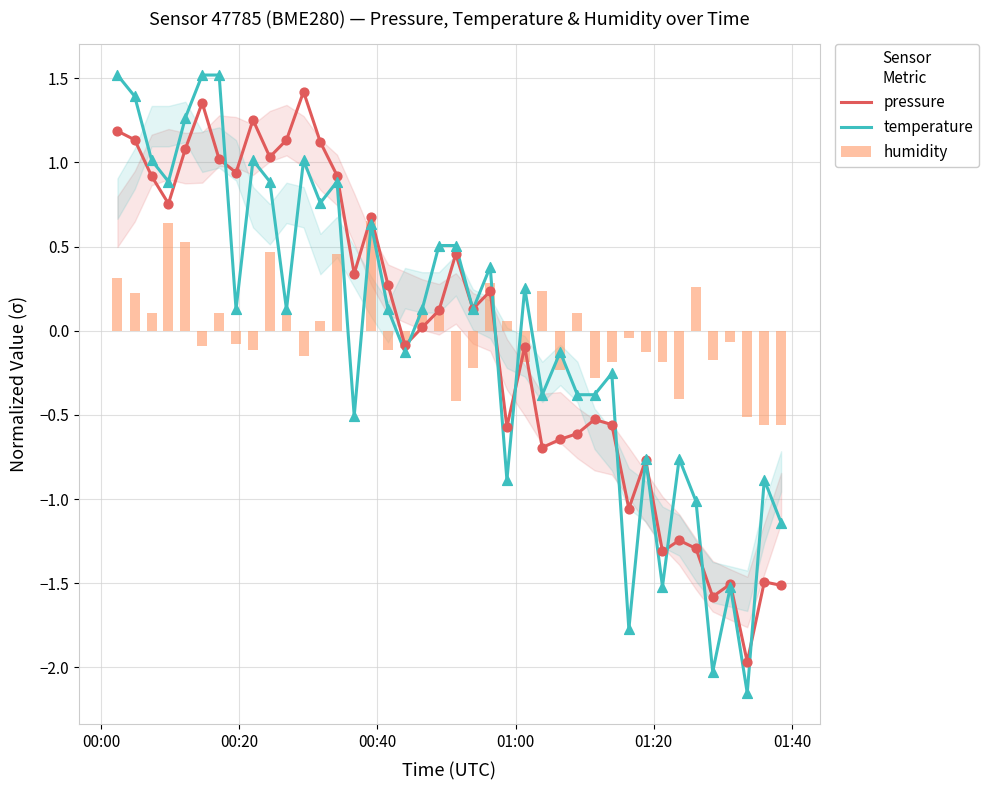

What are all the series names shown in the legend?

pressure, temperature, humidity